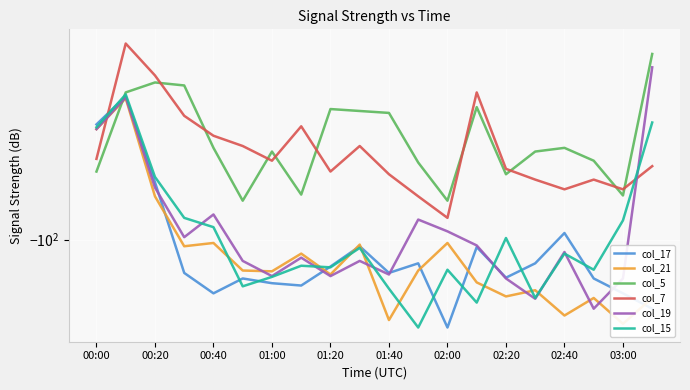

What is the difference between the col_17 values at 03:00 and 11?

2.1